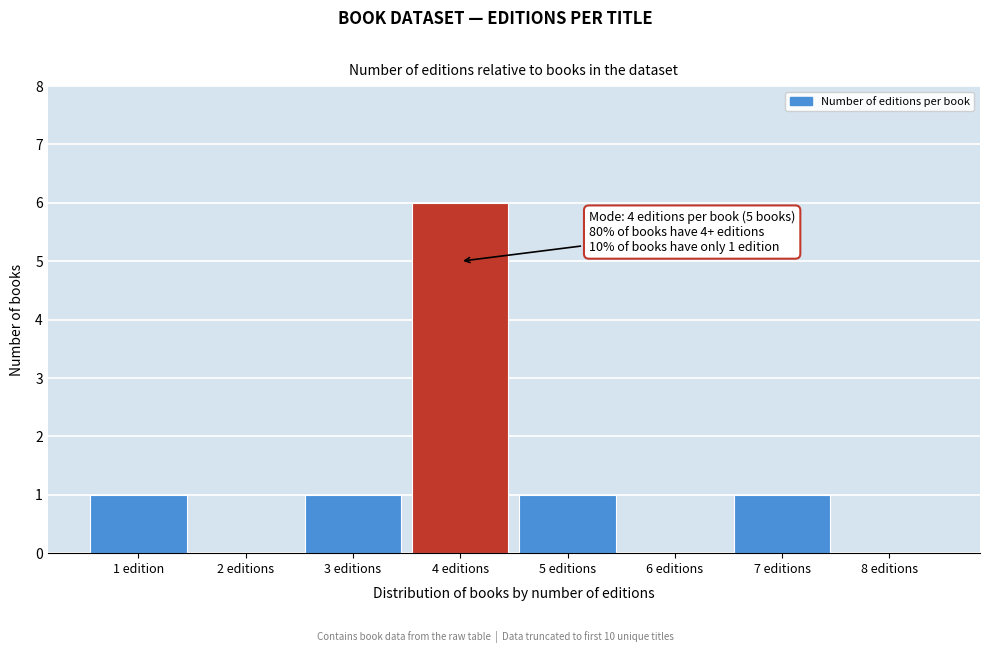

Reading left to right, transcribe all the data shown in this chart.

1 edition=1	2 editions=0	3 editions=1	4 editions=6	5 editions=1	6 editions=0	7 editions=1	8 editions=0